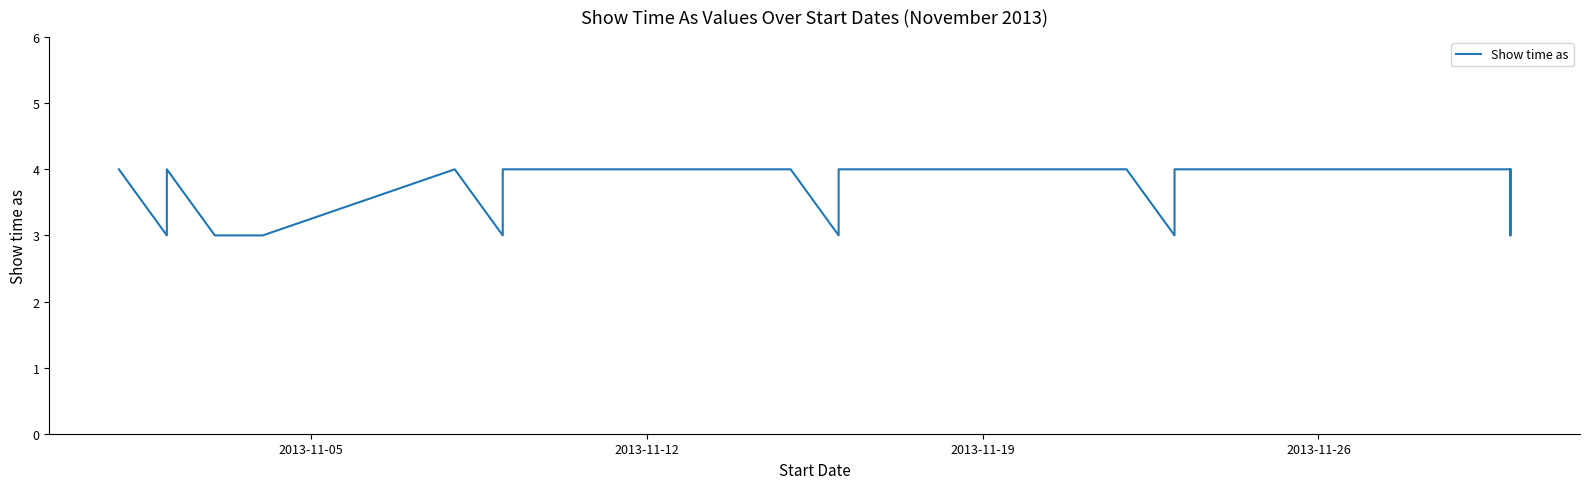

What is the average value?

4